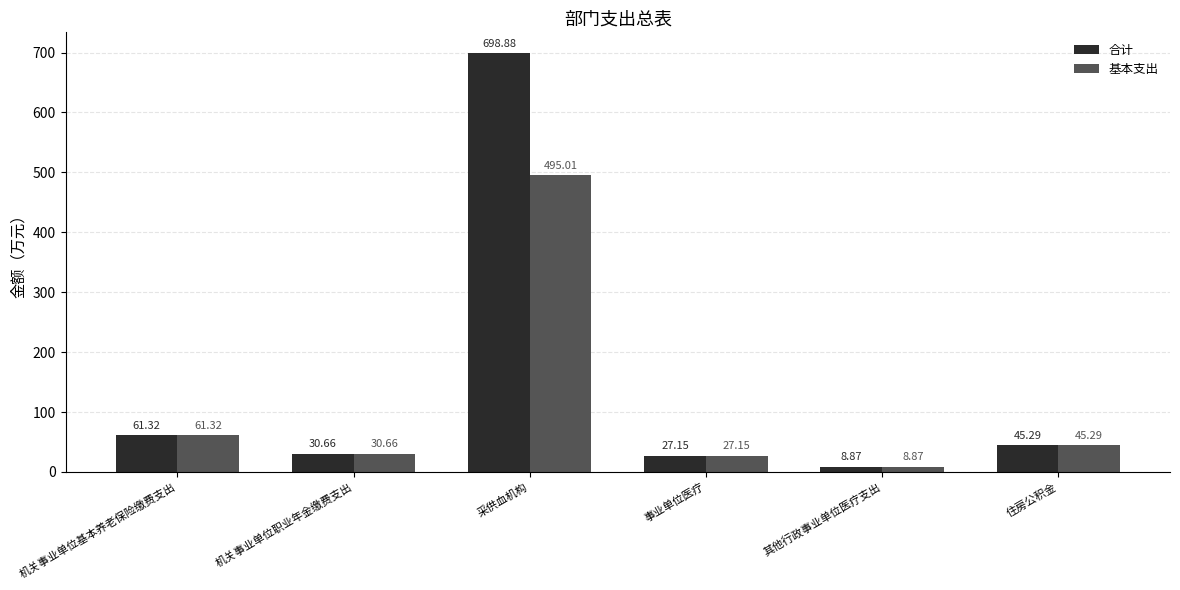

How many bars are there in each group?

2